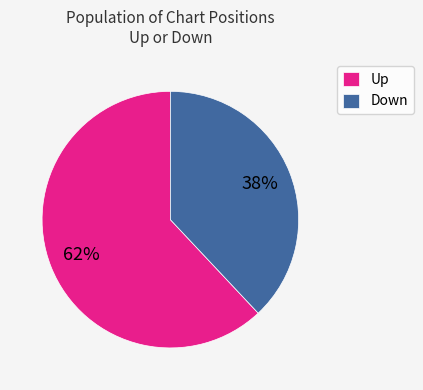

Is the sum of Down and Up greater than half?

Yes